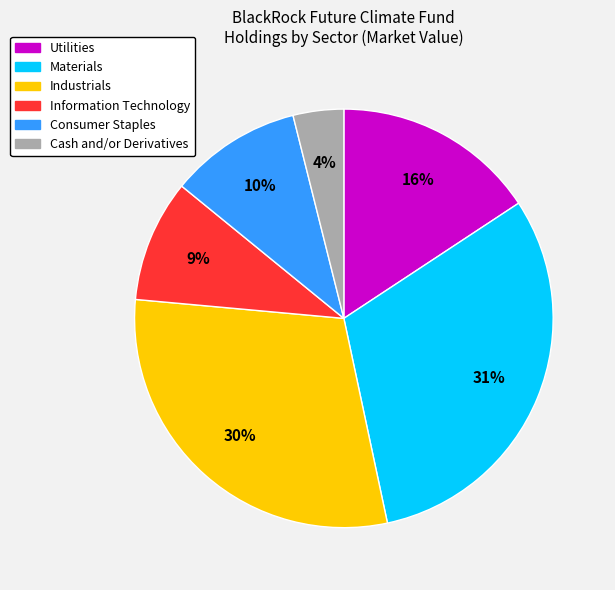

Does any single category account for the majority?

No